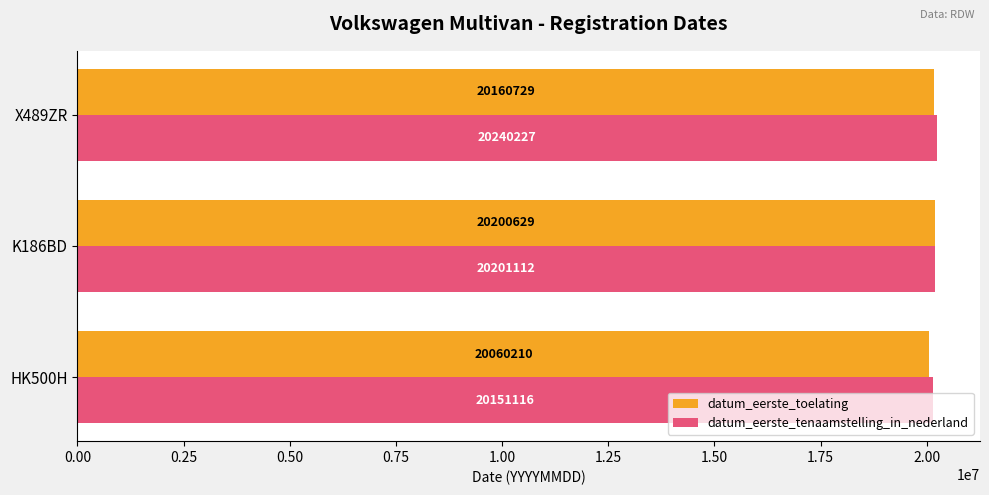

Which series has the widest spread of values?

datum_eerste_toelating